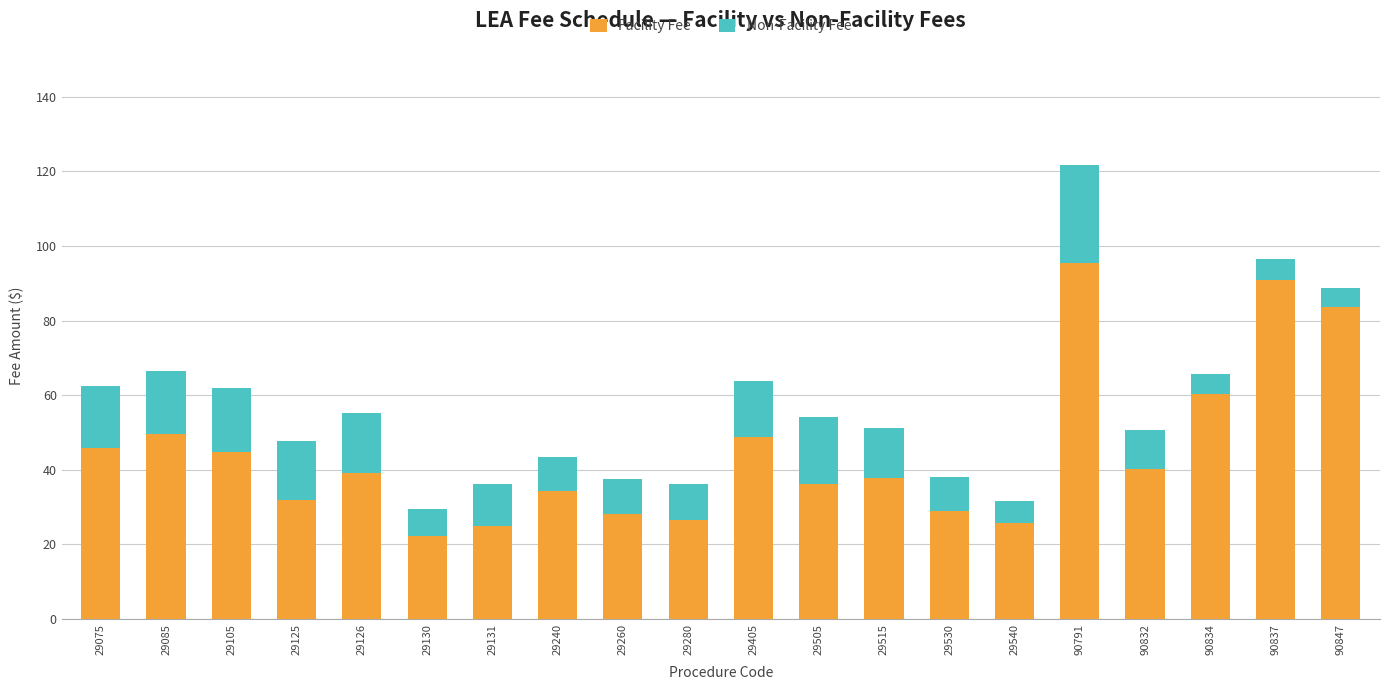

Where is Facility Fee nearest to the value 58?

90834